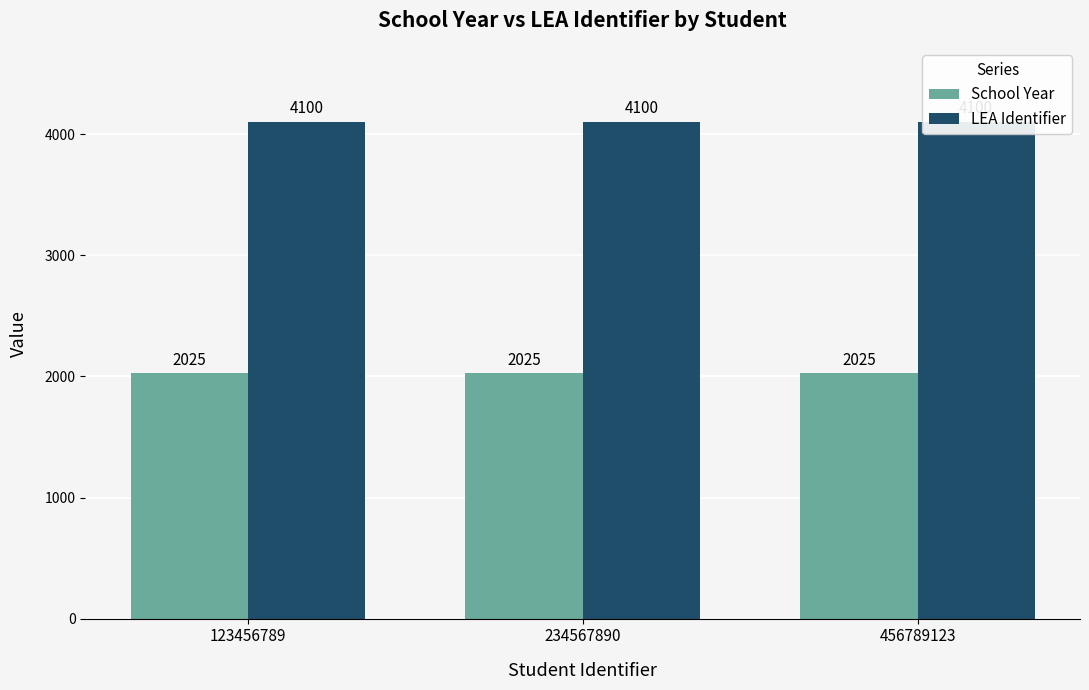

Between 123456789 and 234567890, which series saw the biggest shift?

School Year